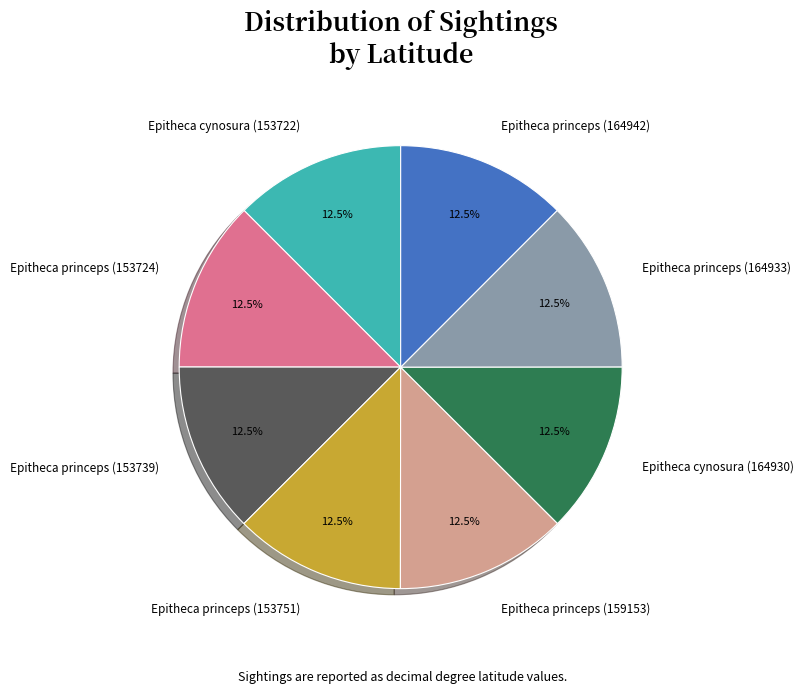

Is there a majority slice in this chart?

No